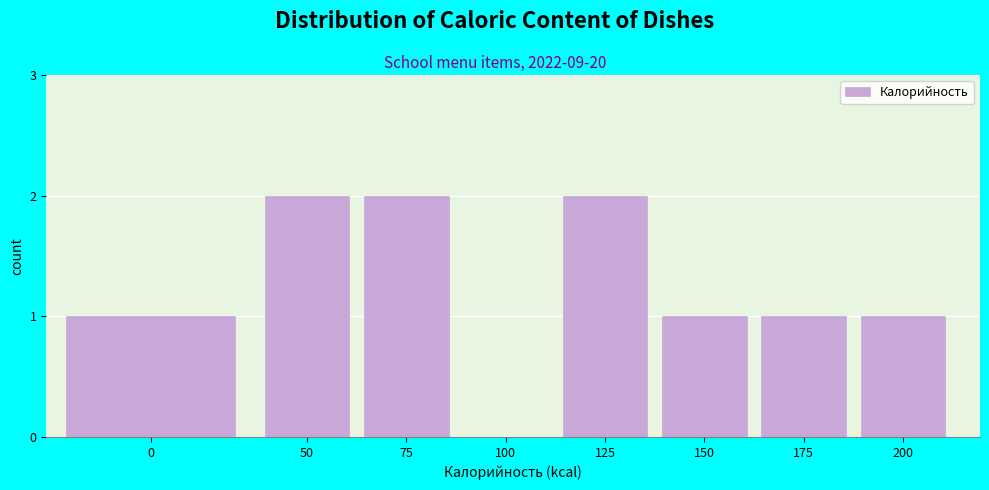

Reading right to left, transcribe all the data shown in this chart.

200=1	175=1	150=1	125=2	100=0	75=2	50=2	0=1